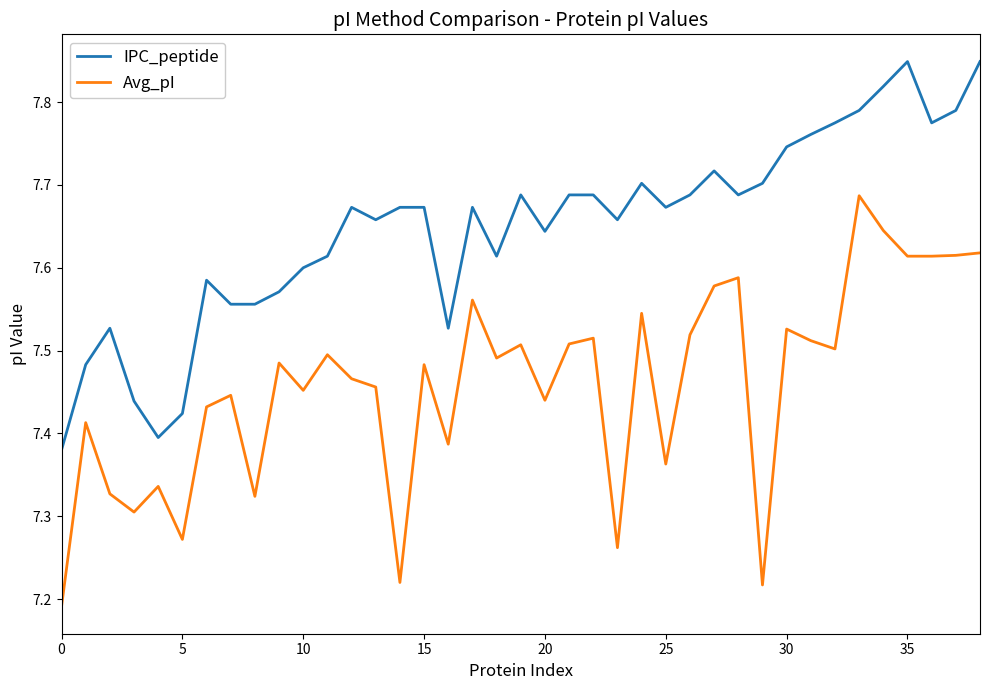

How many series are shown in this chart?

2